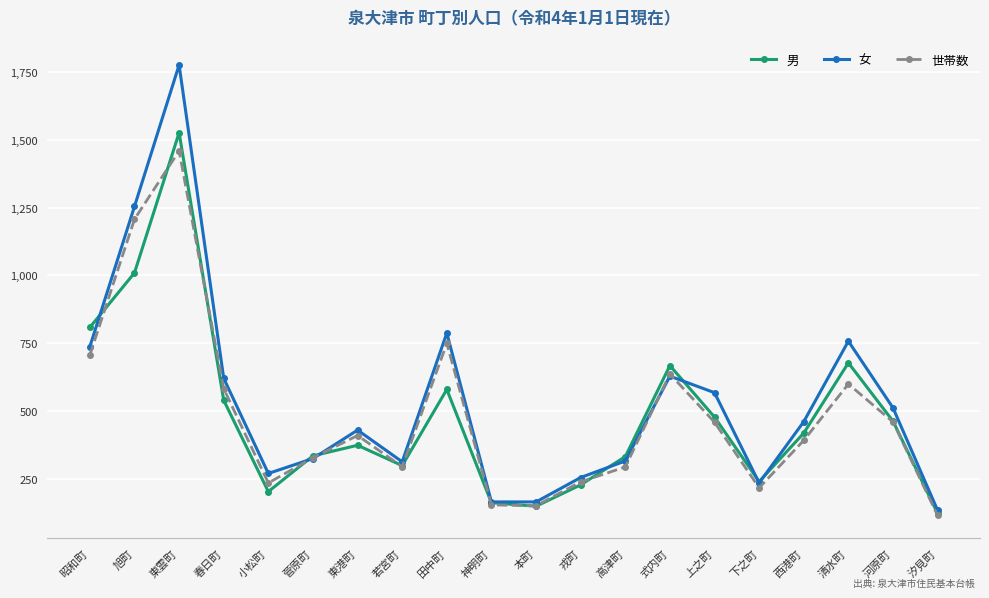

Is it true that 男 equals 1526 at 東雲町?

True